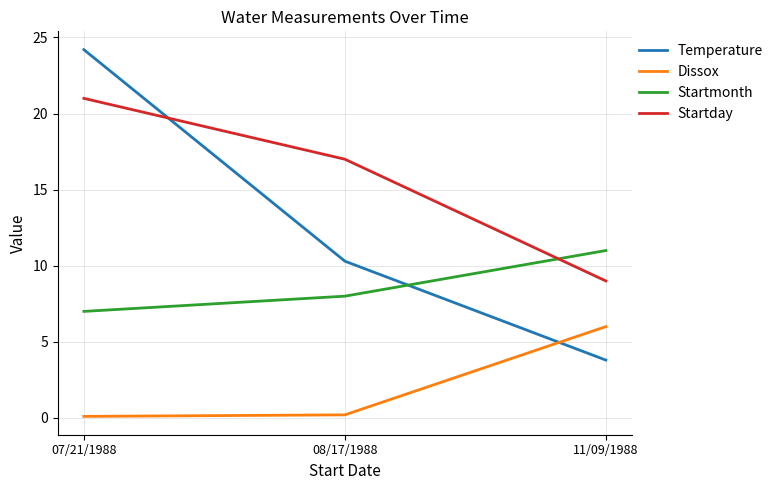

Between 07/21/1988 and 08/17/1988, which series saw the biggest shift?

Temperature